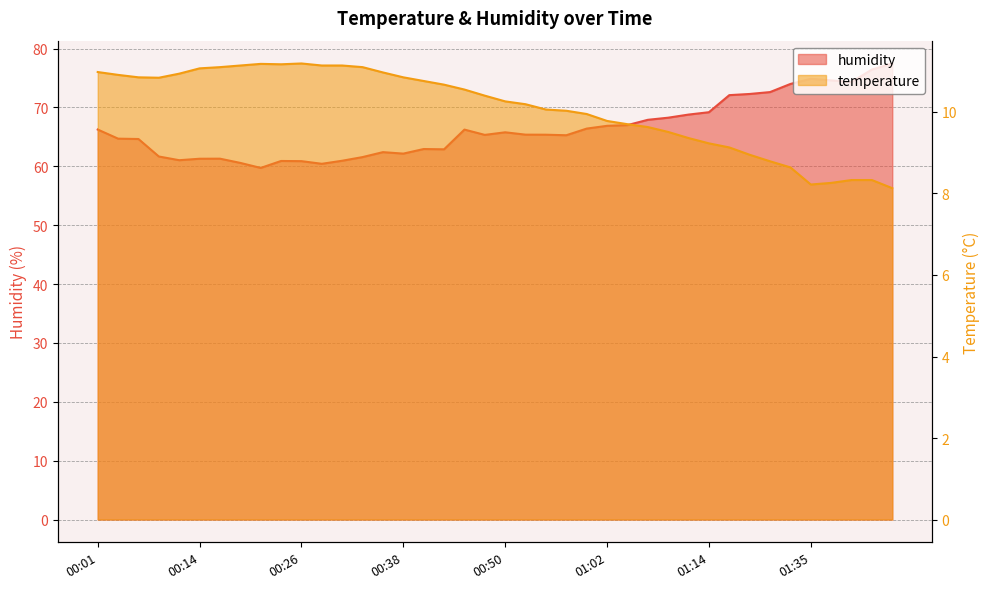

What is the lowest value of the temperature series?

8.1